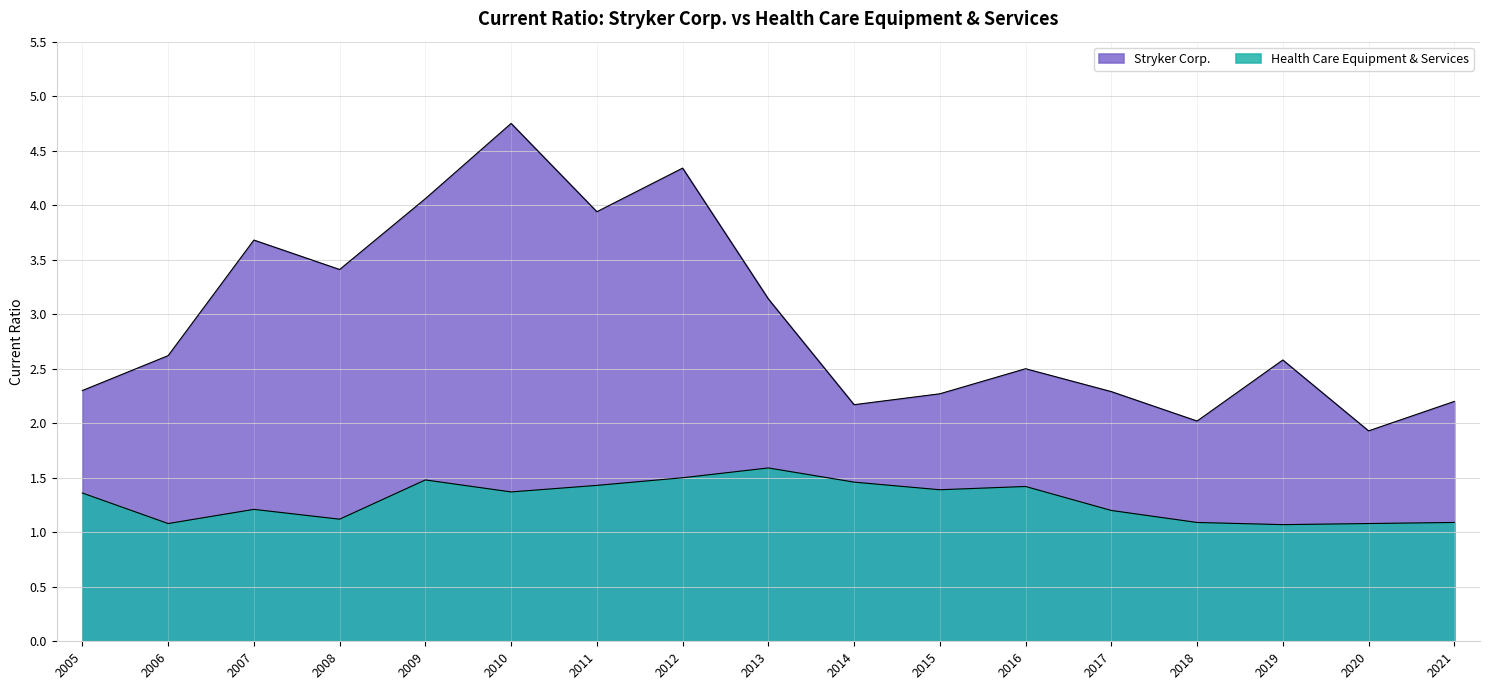

Reading left to right, extract all data points from this chart.

Stryker Corp.: 2005=2.3	2006=2.6	2007=3.7	2008=3.4	2009=4.1	2010=4.8	2011=3.9	2012=4.3	2013=3.1	2014=2.2	2015=2.3	2016=2.5	2017=2.3	2018=2.0	2019=2.6	2020=1.9	2021=2.2
Health Care Equipment & Services: 2005=1.4	2006=1.1	2007=1.2	2008=1.1	2009=1.5	2010=1.4	2011=1.4	2012=1.5	2013=1.6	2014=1.5	2015=1.4	2016=1.4	2017=1.2	2018=1.1	2019=1.1	2020=1.1	2021=1.1